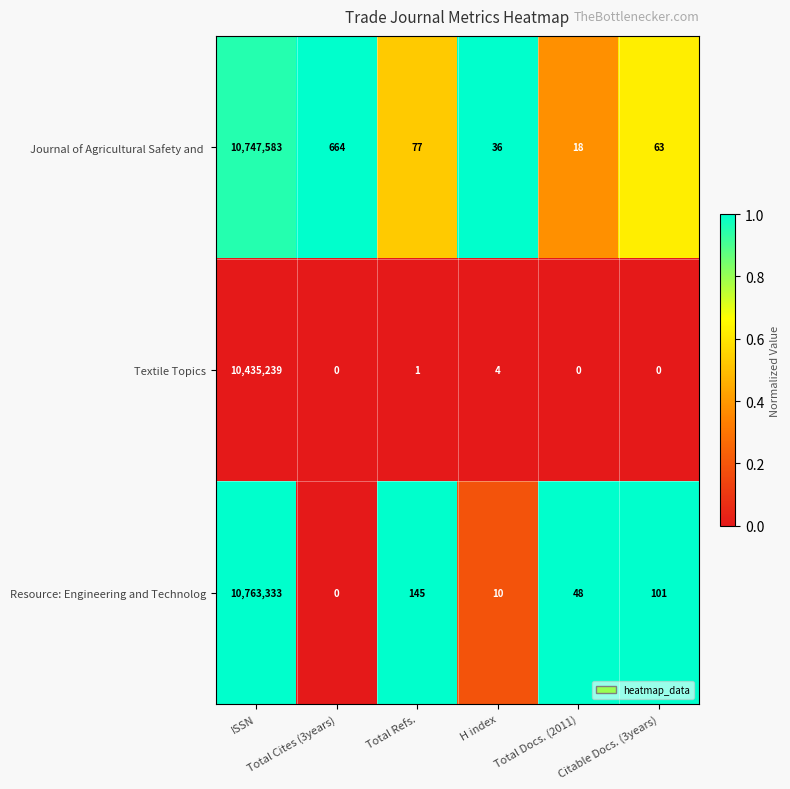

Which series has the largest total across all categories?

Resource: Engineering and Technolog